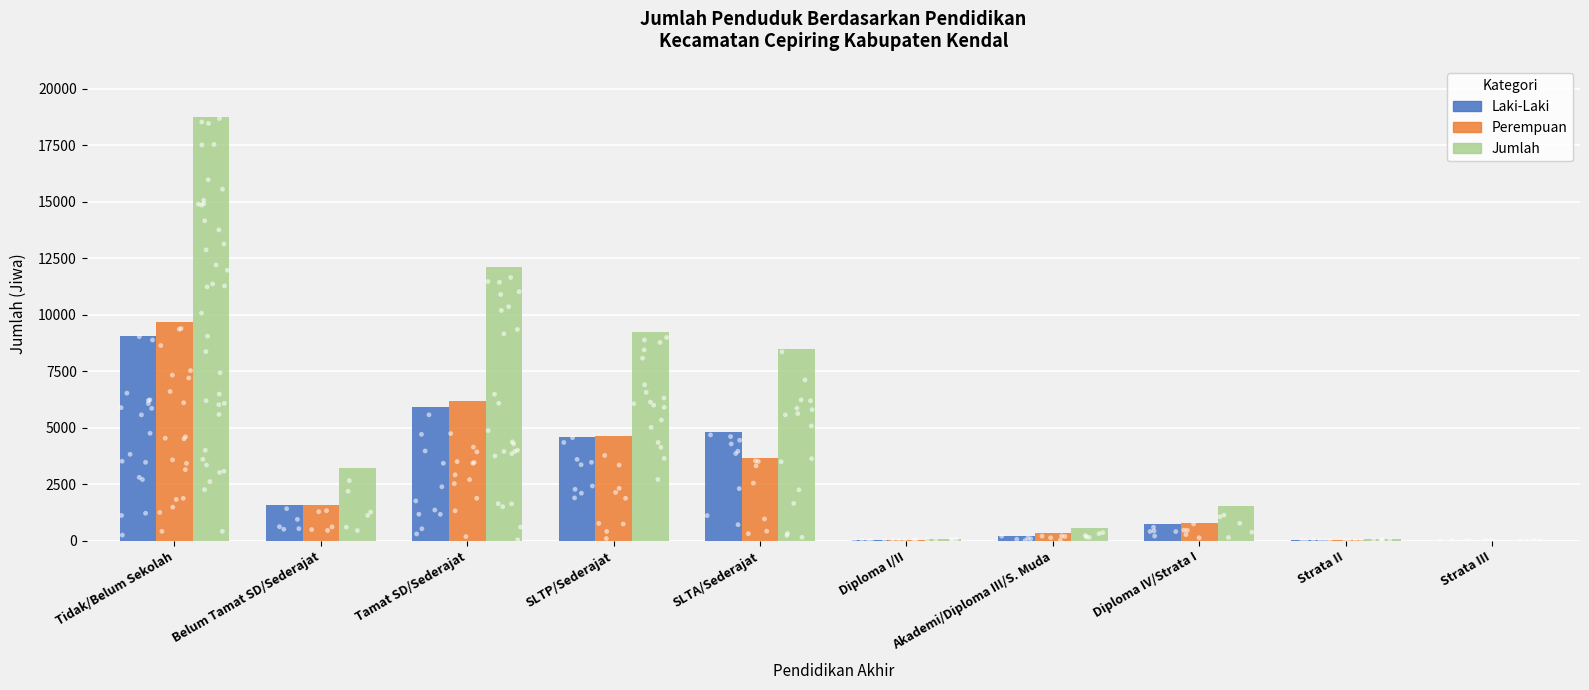

At which category is the sum across all series the highest?

Tidak/Belum Sekolah